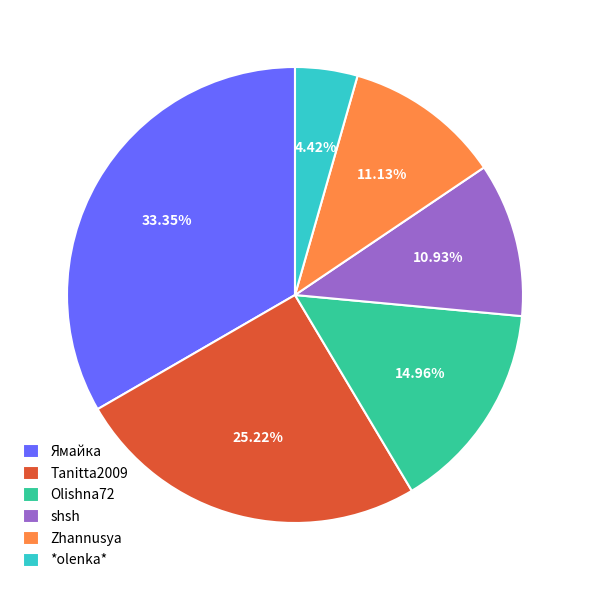

To the nearest percent, what is the difference between the Tanitta2009 and shsh slice percentages?

14%